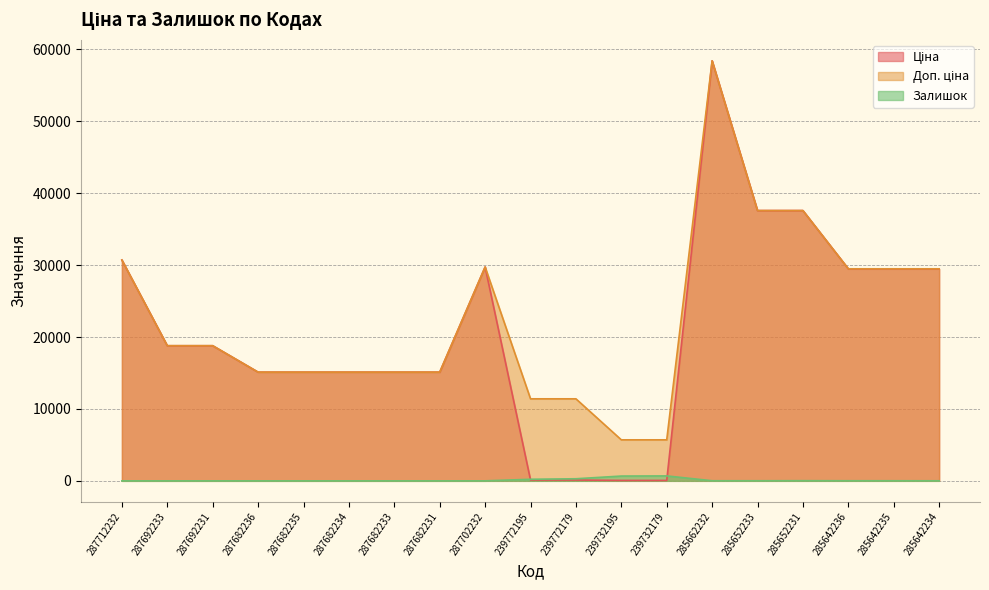

Where is the first local maximum for Ціна?

287702232